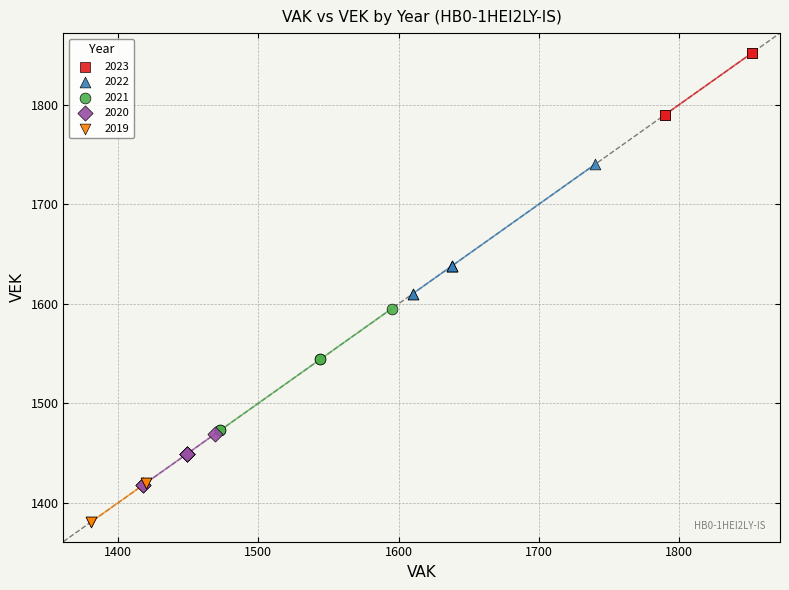

Which series reaches the maximum Y coordinate?

2023